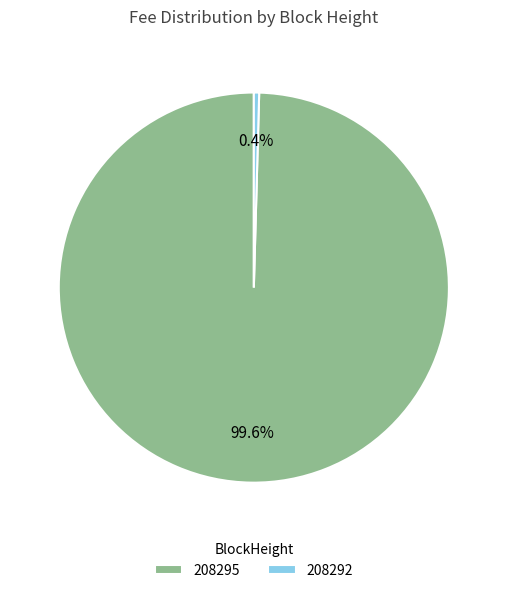

Count the number of slices in the pie.

2